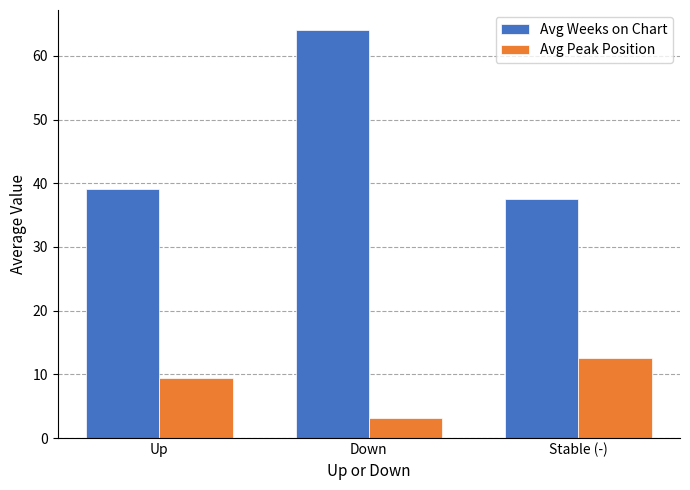

Which series changed the most between Up and Stable (-)?

Avg Peak Position